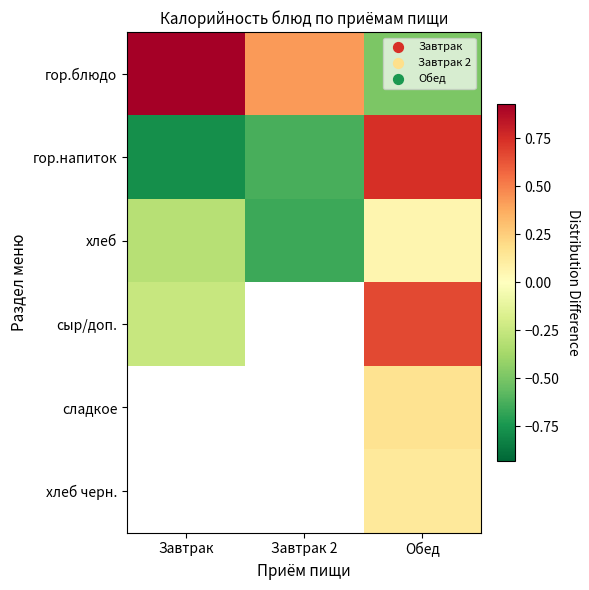

What is the average value of the хлеб series?

-0.3